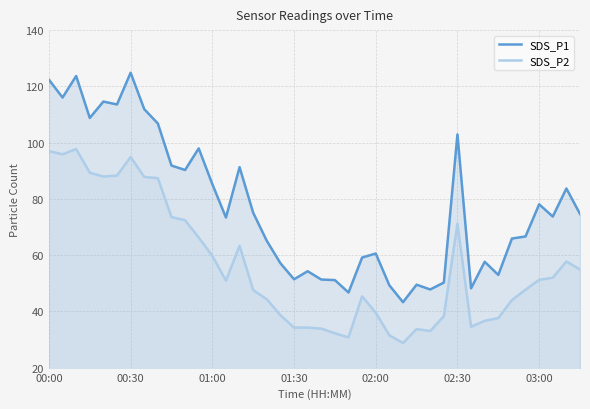

Count the number of data series in this chart.

2